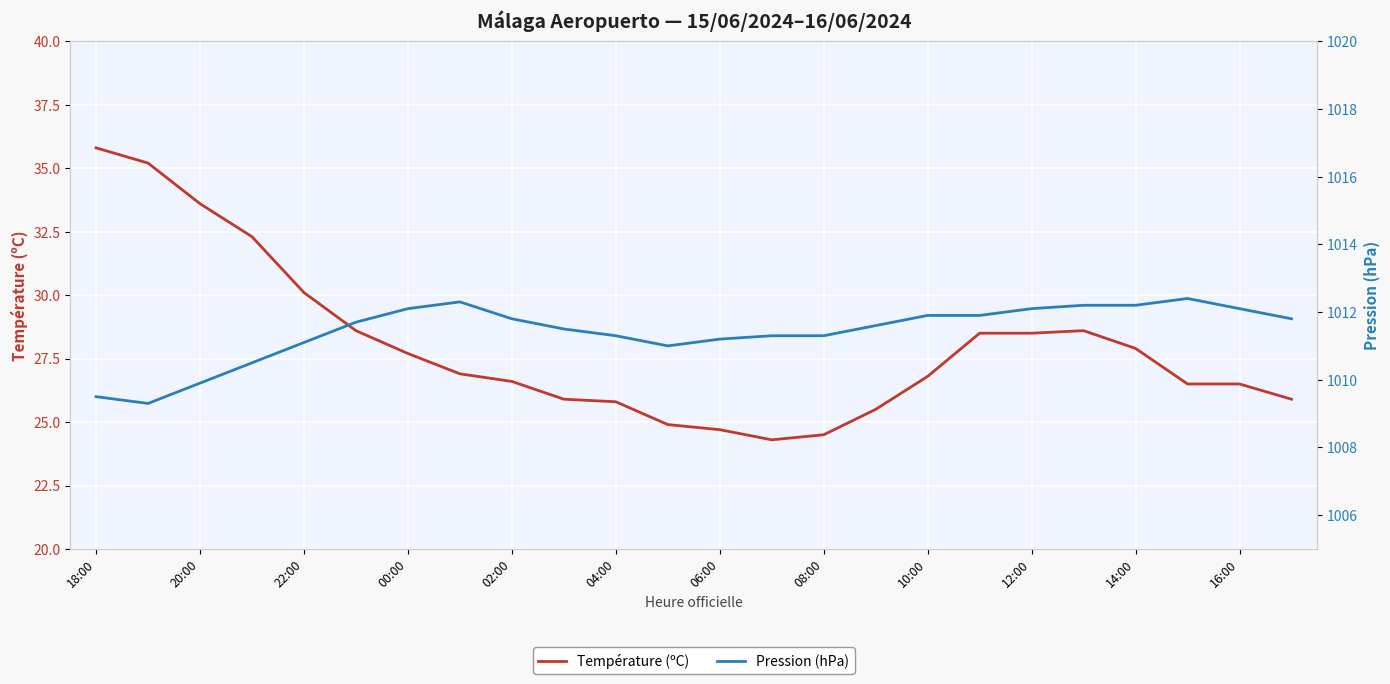

Rank the series by their average value, from highest to lowest.

Pression (hPa), Température (ºC)